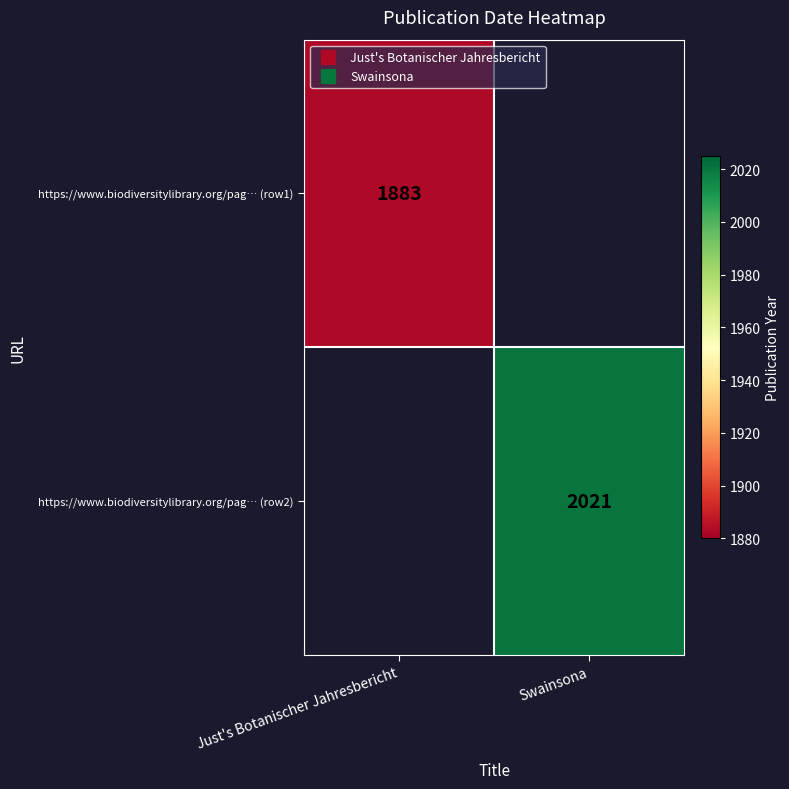

Which label corresponds to the largest value in the chart?

Swainsona